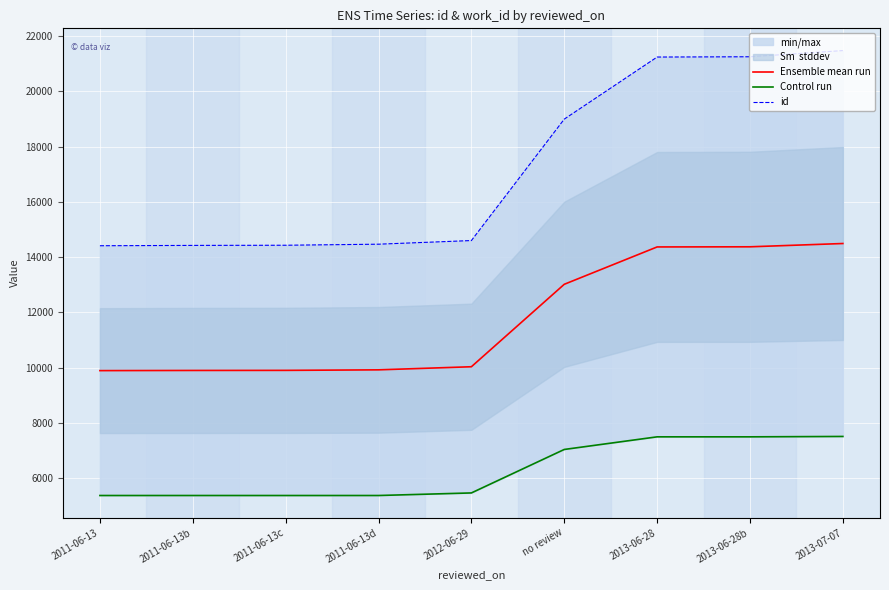

List the series in order of their peak value, highest first.

id, Ensemble mean run, Control run